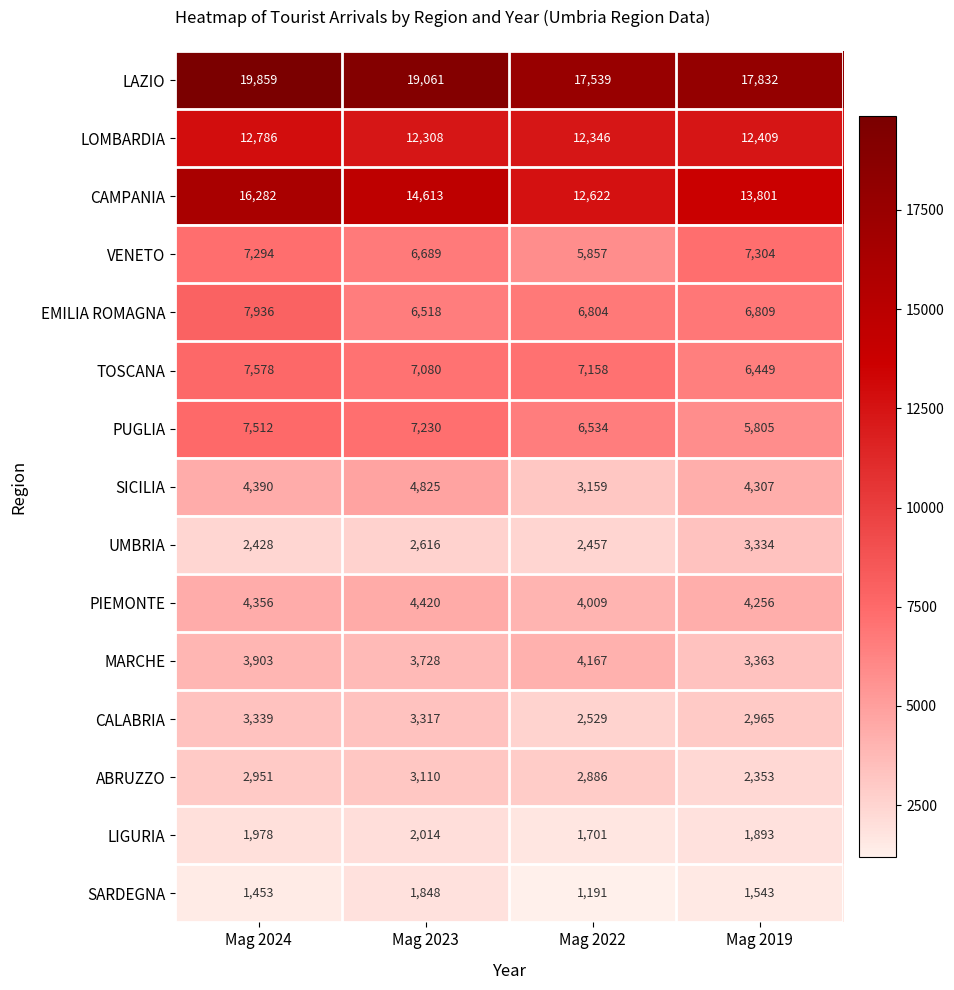

List the series in order of their peak value, lowest first.

SARDEGNA, LIGURIA, ABRUZZO, UMBRIA, CALABRIA, MARCHE, PIEMONTE, SICILIA, VENETO, PUGLIA, TOSCANA, EMILIA ROMAGNA, LOMBARDIA, CAMPANIA, LAZIO